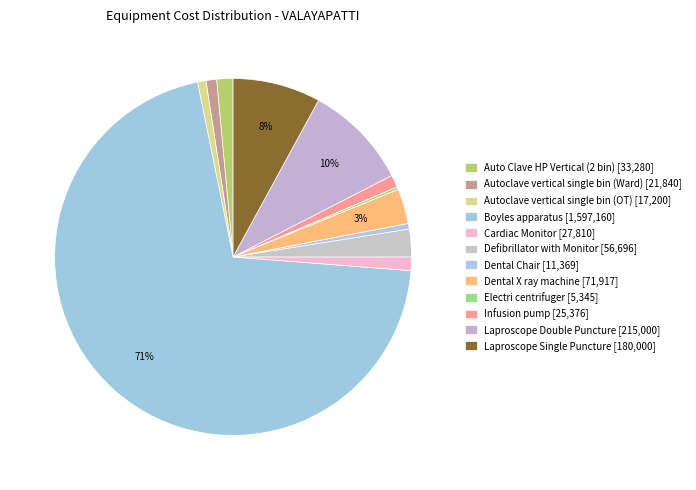

How many segments does this pie chart have?

12